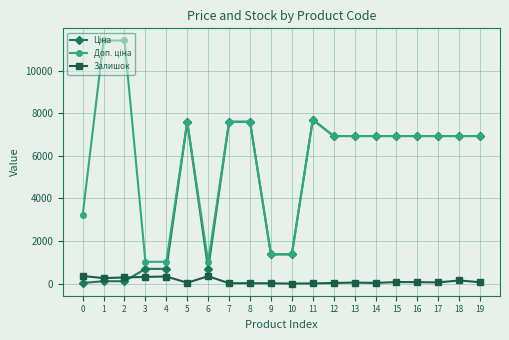

True or false: Залишок has more than 1 points higher than both neighbors.

True